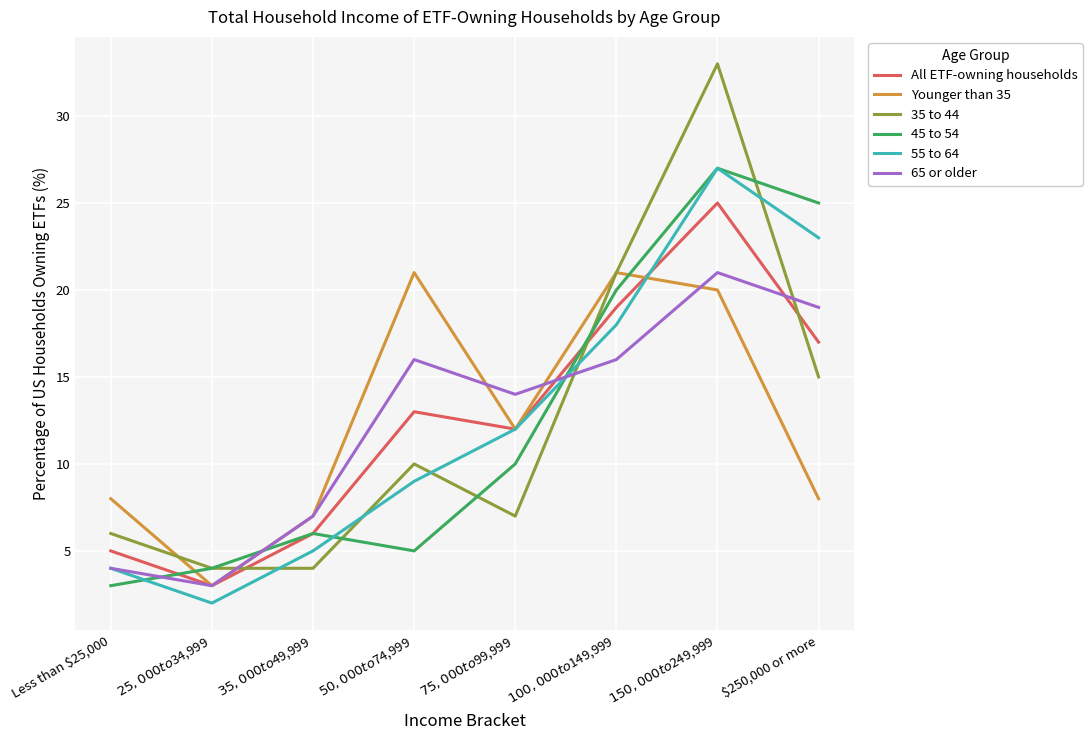

Count the number of data series in this chart.

6